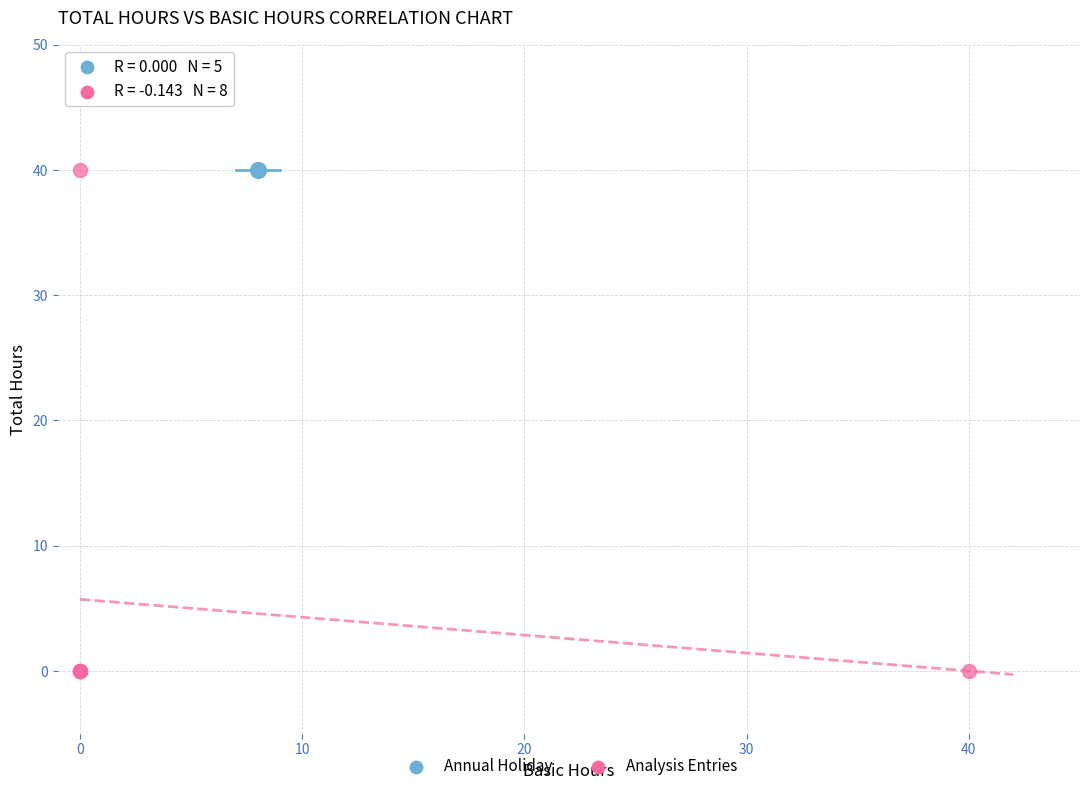

Which series contains the lowest Y value?

Analysis Entries